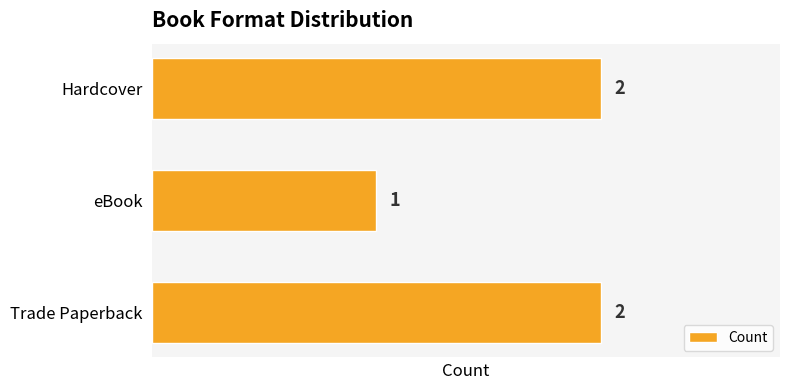

Count the values in the range 1 to 2.

3